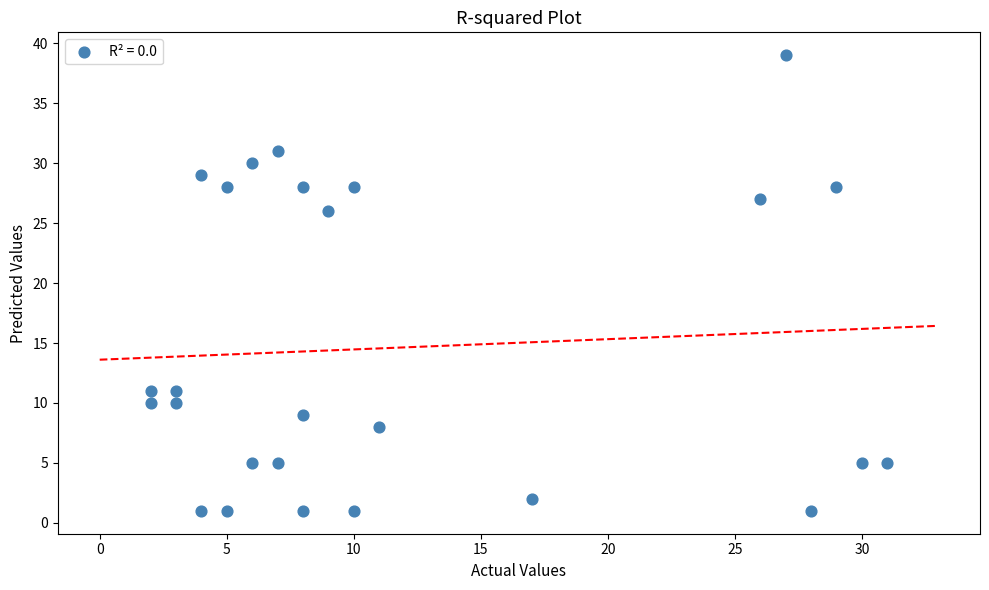

What Y value in the scatter plot is closest to 20?

26